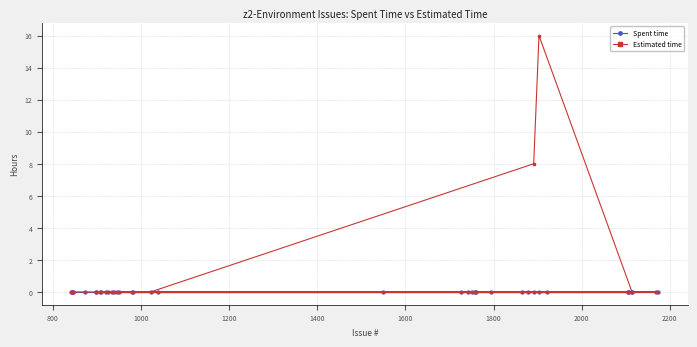

Which series has the widest spread of values?

Estimated time